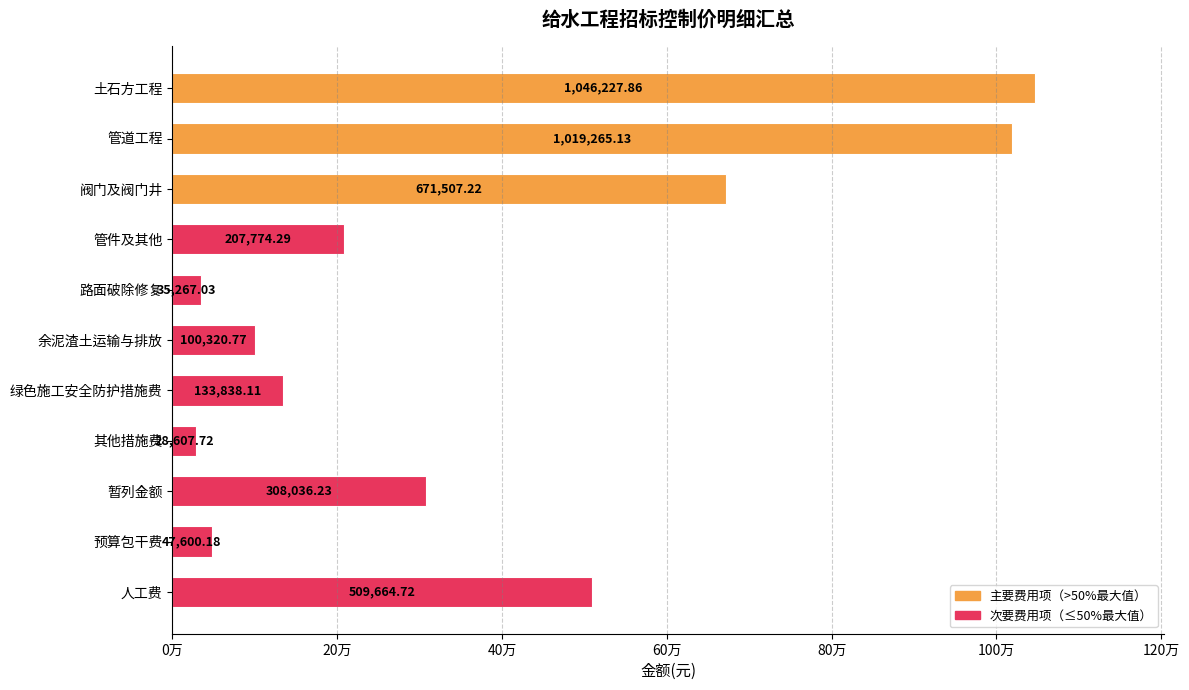

Which category has the highest value across all series?

土石方工程